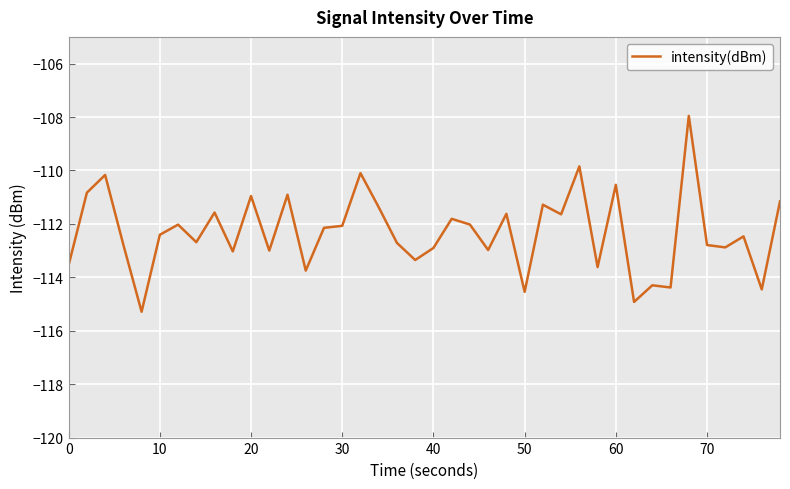

What is the average value?

-112.3